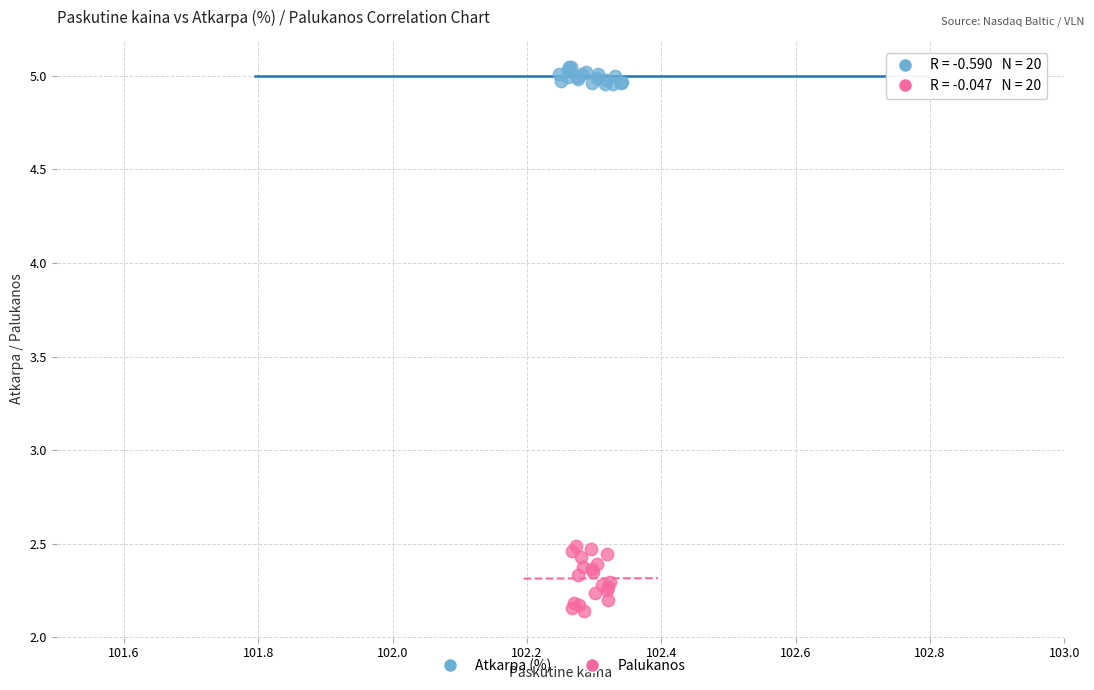

Which series reaches the maximum Y coordinate?

Atkarpa (%)